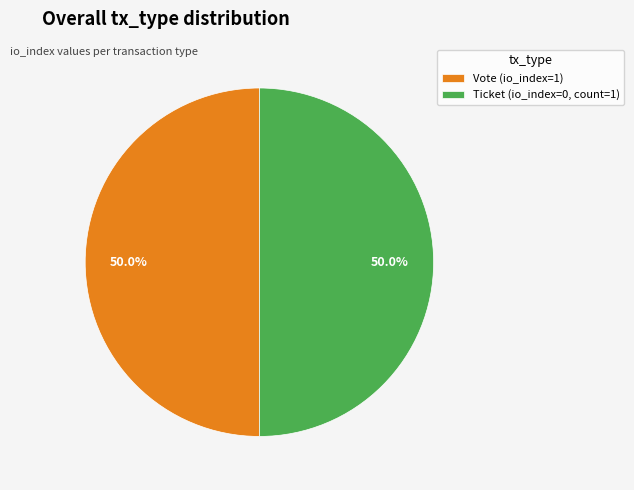

What is the ratio of the value at Vote (io_index=1) to the value at Ticket (io_index=0, count=1)?

1.0